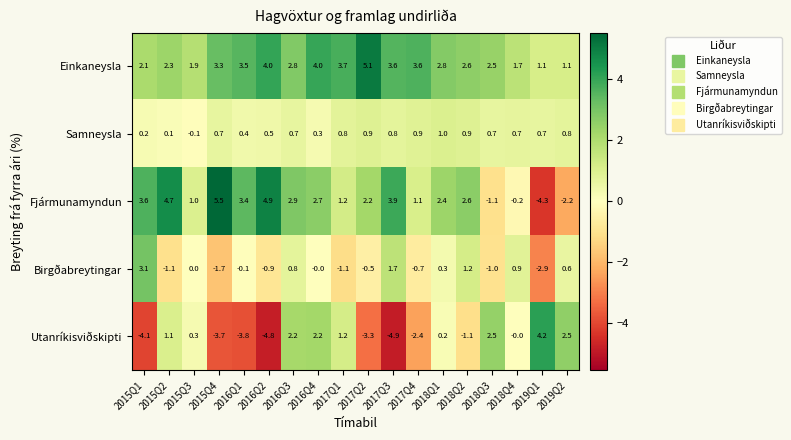

Which series changed the most between 2016Q1 and 2017Q4?

Fjármunamyndun